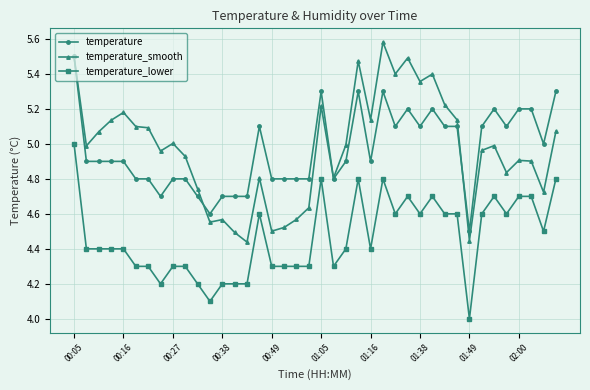

True or false: temperature_smooth has more than 1 interior local peaks.

True